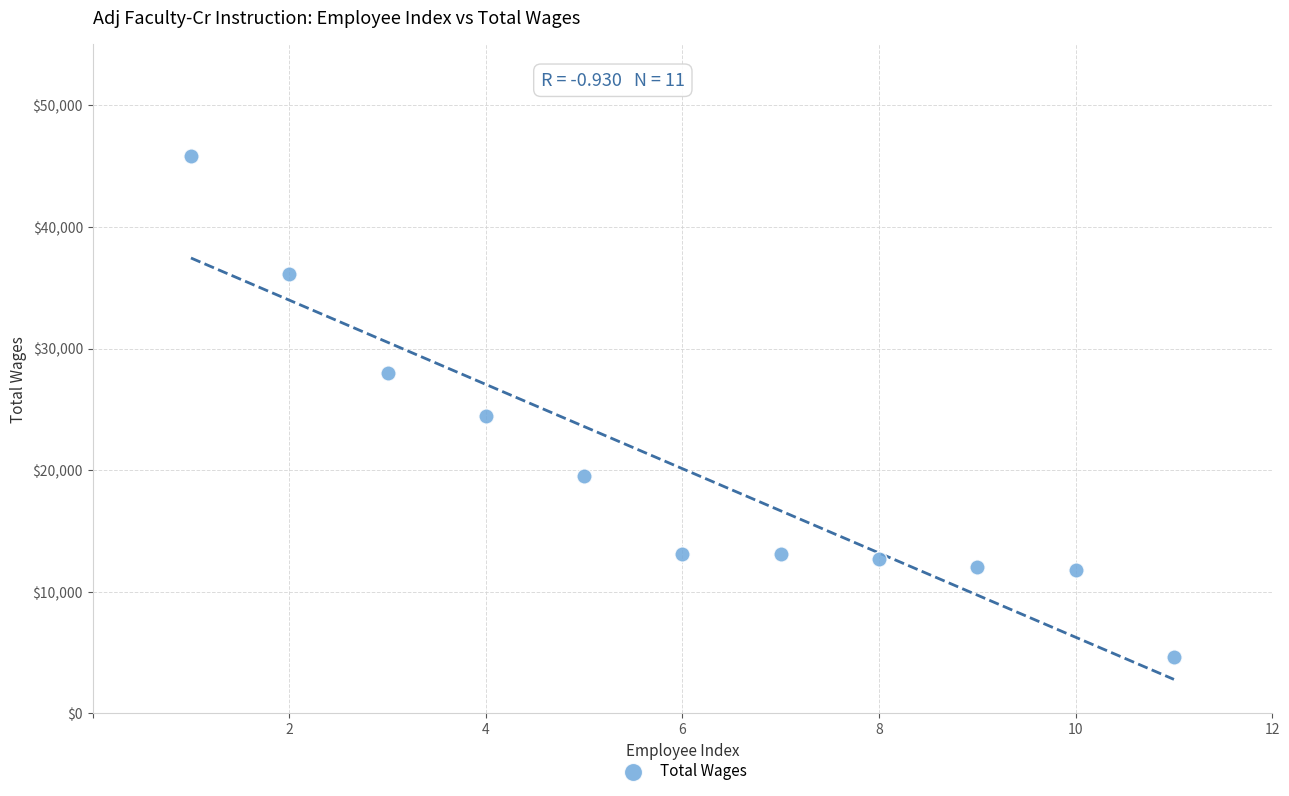

What is the average X value?

6